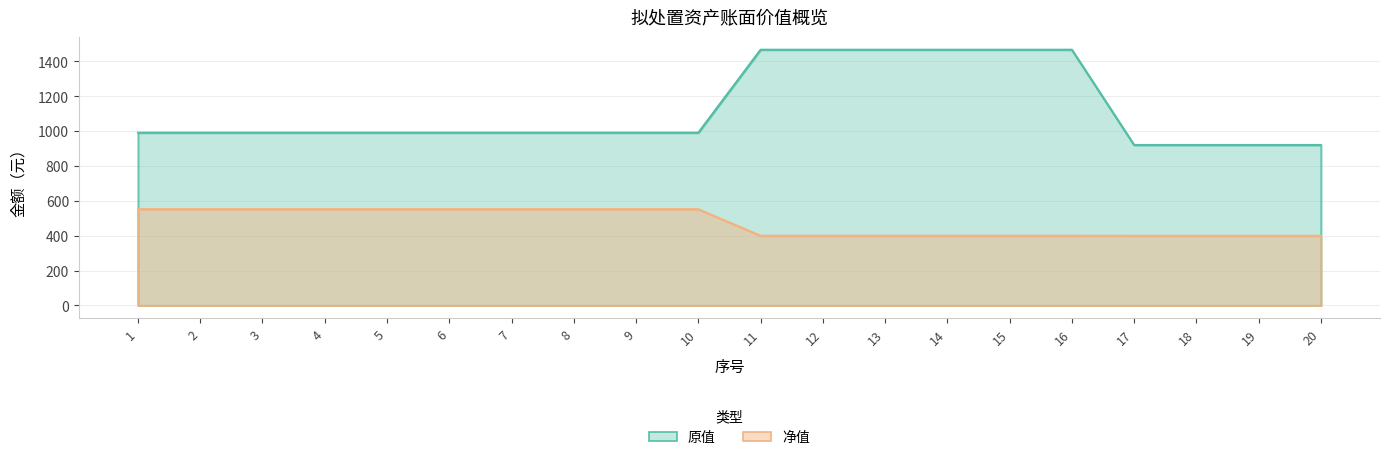

Is it true that 净值 equals 609.3 at 19?

False